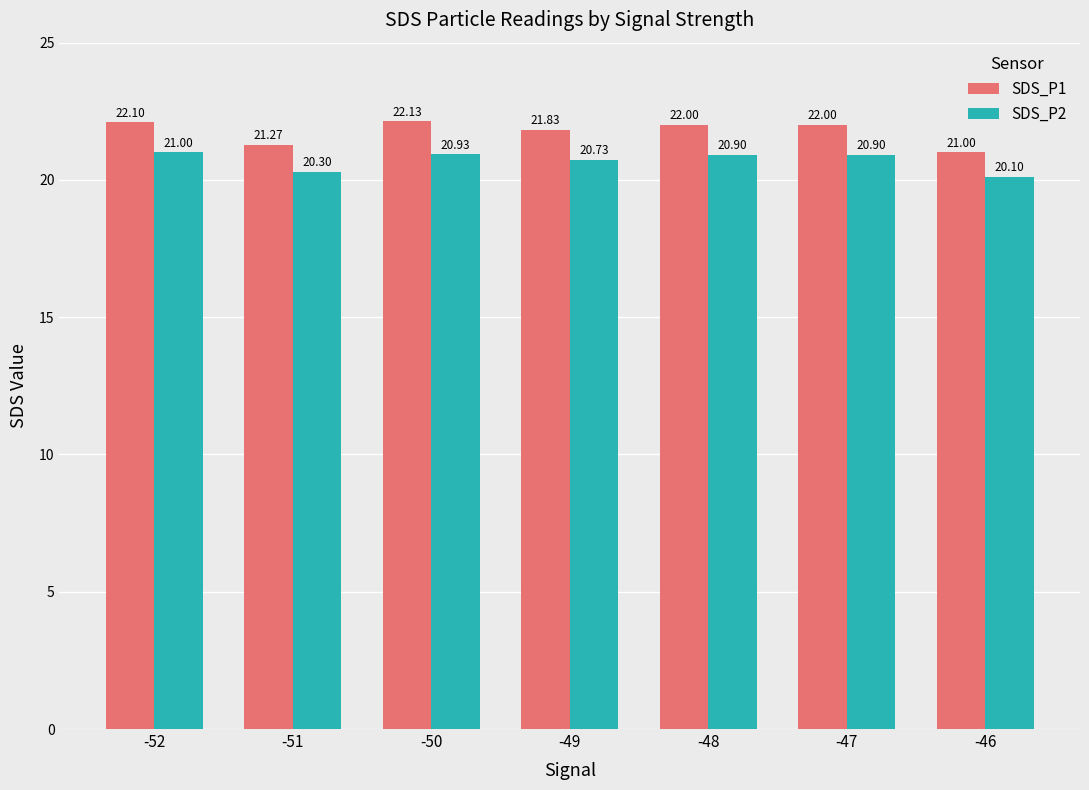

How many bars are there in each group?

2